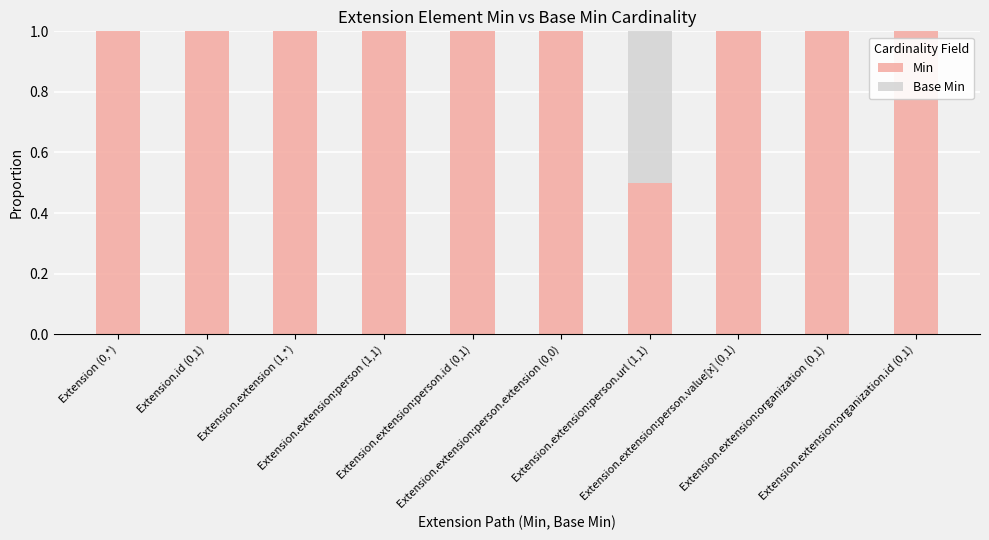

What is the sum of all Min values?

9.5